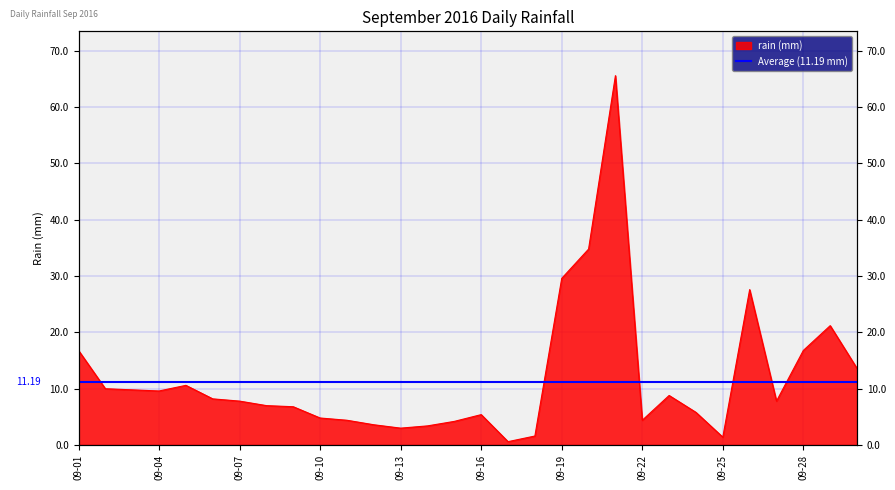

How many data points are less than 7?

13